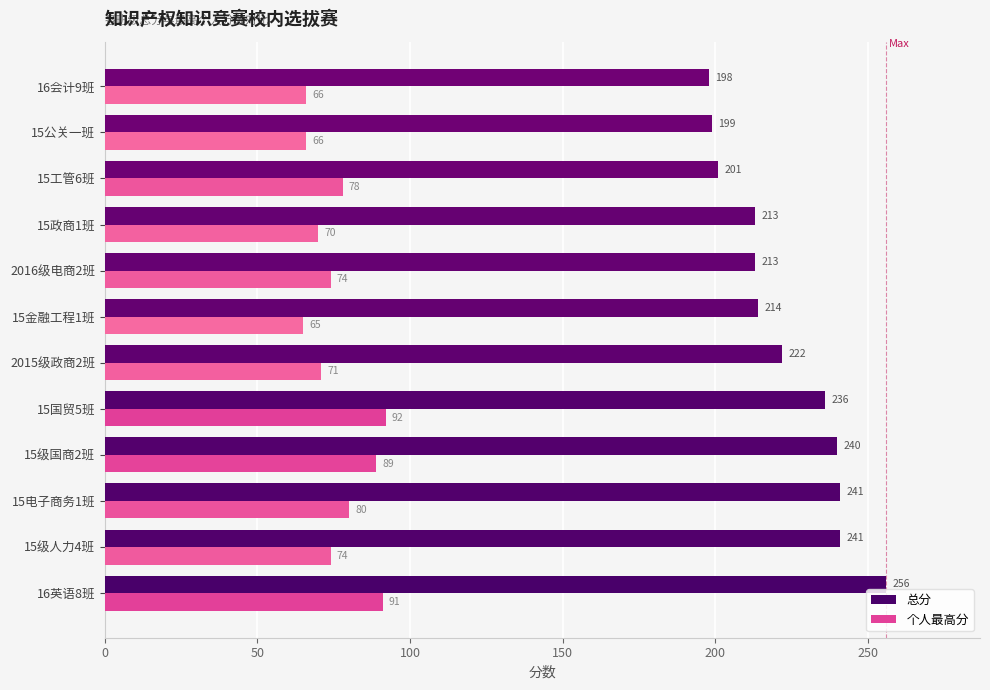

At which category is the sum across all series the highest?

16英语8班